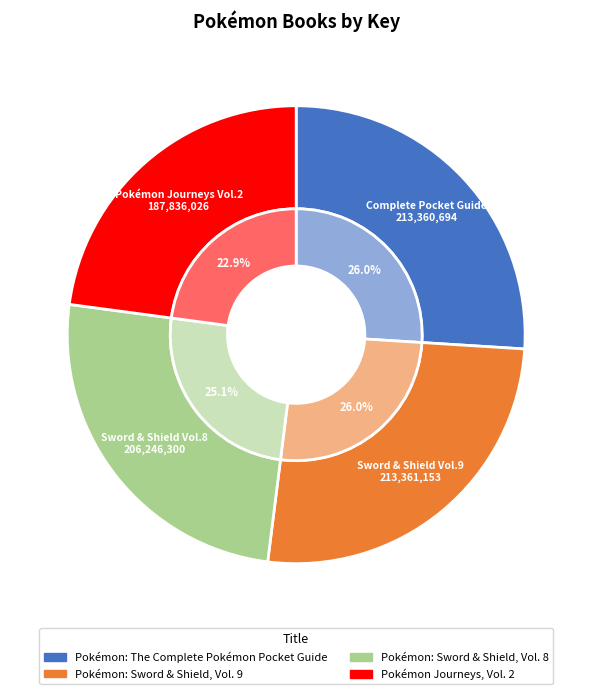

Count the number of slices in the pie.

4